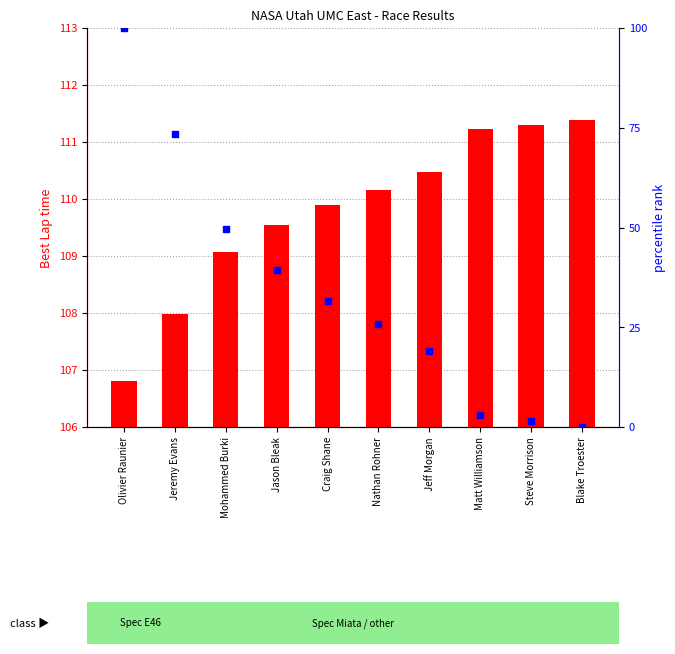

Is the value of percentile rank within the sample at Jason Bleak greater than the value of Best Lap time at Blake Troester?

No